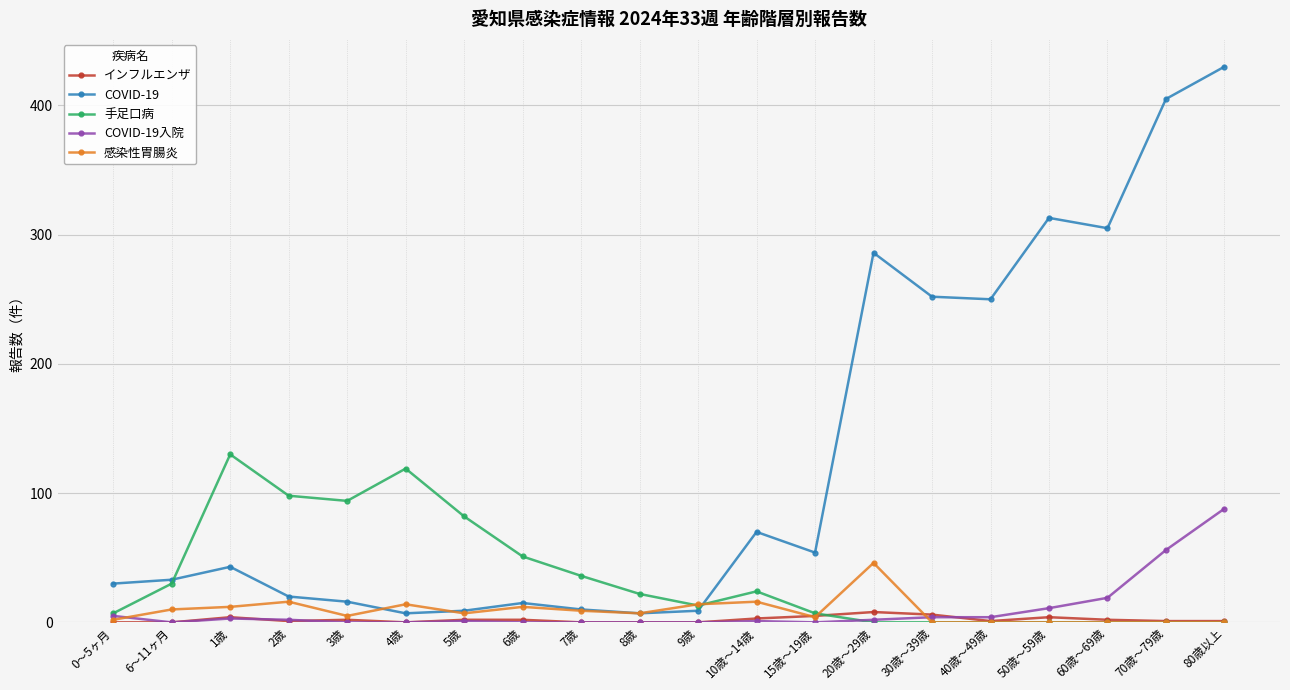

Which series has the largest range (max minus min)?

COVID-19